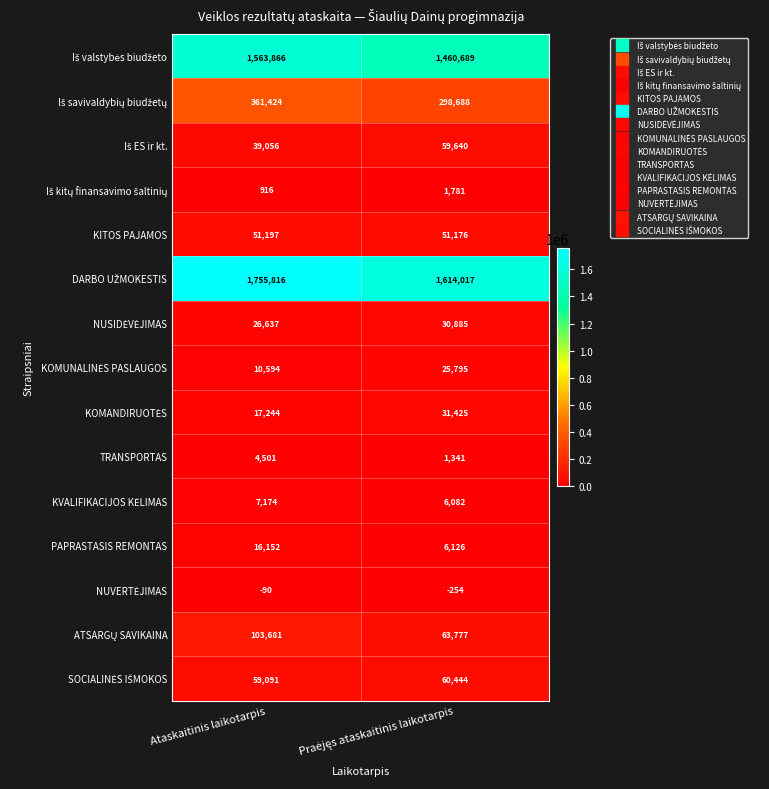

At which category is the sum across all series the highest?

Ataskaitinis laikotarpis